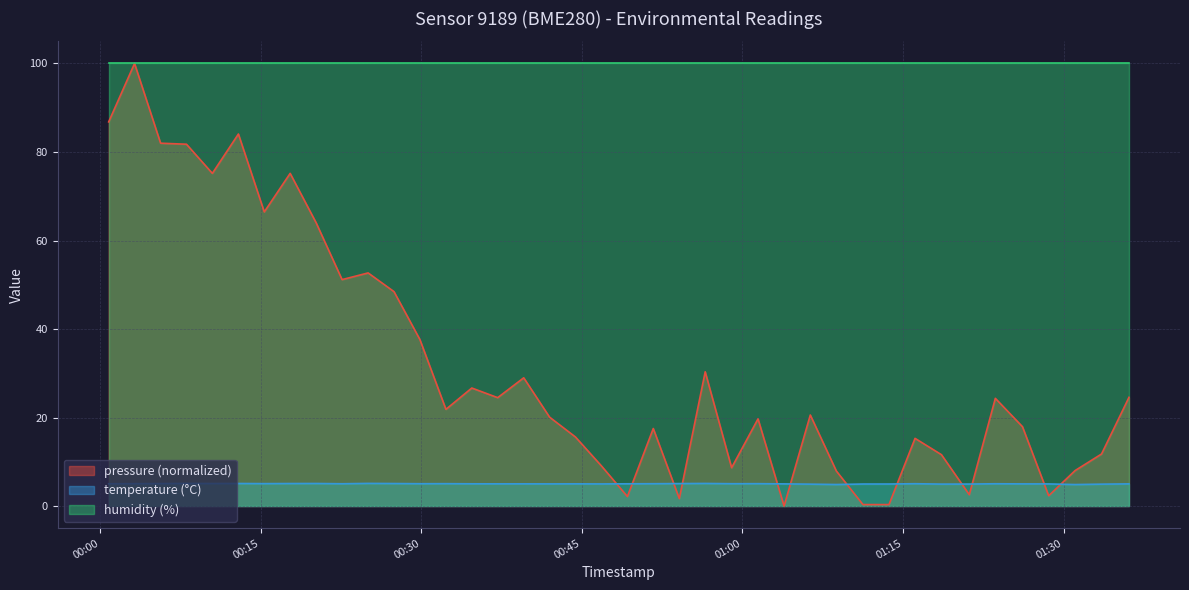

List the series in order of their overall mean, lowest first.

temperature (°C), pressure (normalized), humidity (%)